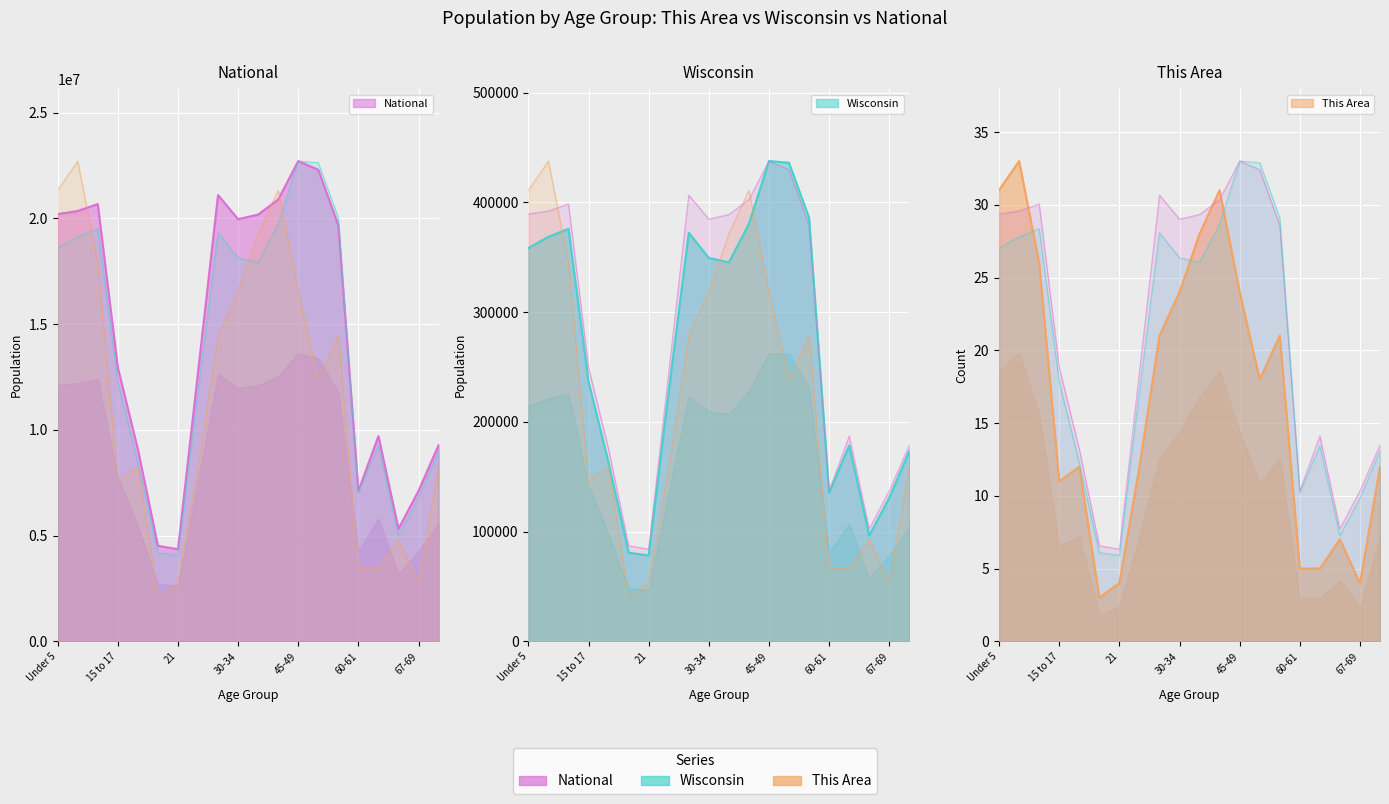

What value does the Wisconsin series have at 10 to 14?

19506960.2